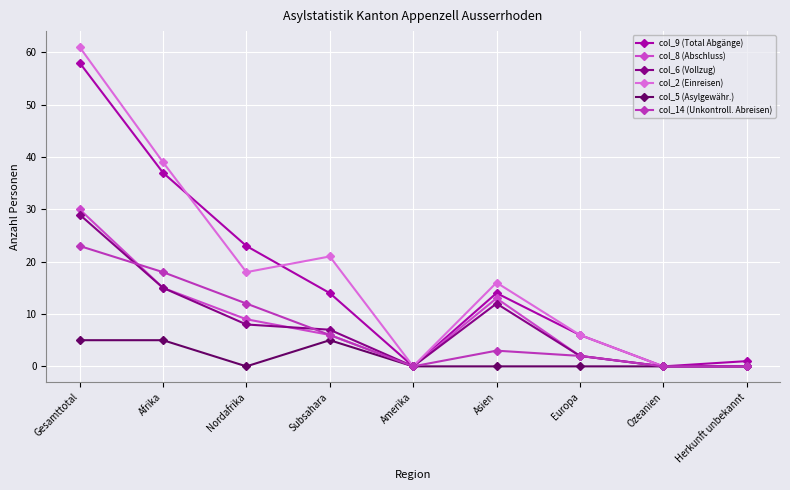

At Europa, list the series in order from smallest to largest.

col_5 (Asylgewähr.), col_8 (Abschluss), col_6 (Vollzug), col_14 (Unkontroll. Abreisen), col_9 (Total Abgänge), col_2 (Einreisen)